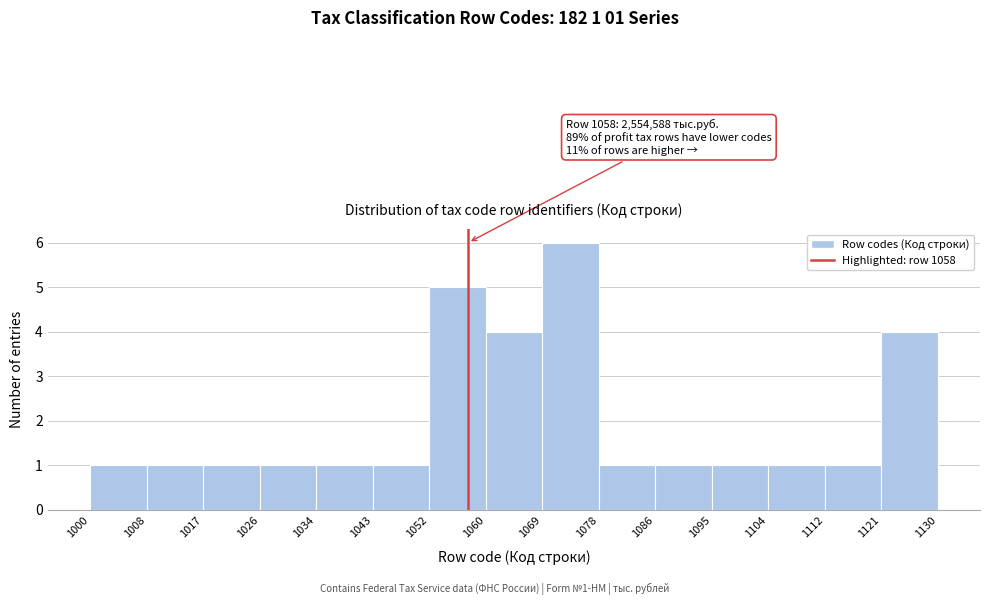

Over which range of the x-axis is the bar tallest?

1069 to 1078